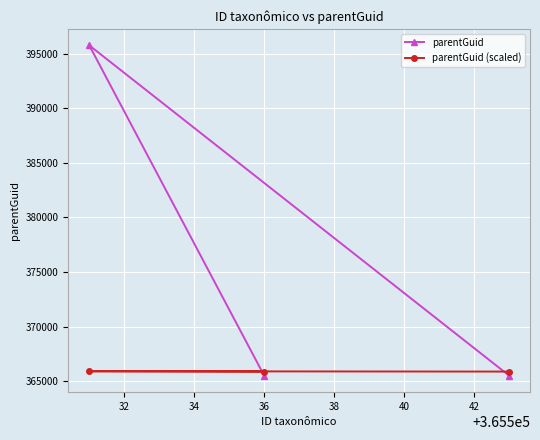

Which series has the largest total across all categories?

parentGuid